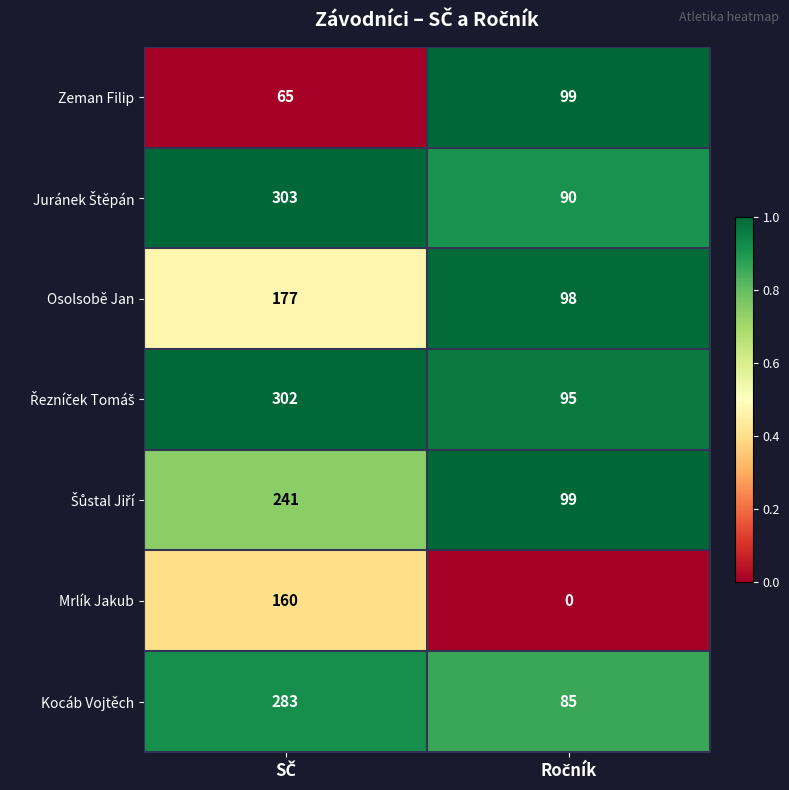

What is the sum of all Zeman Filip values?

164